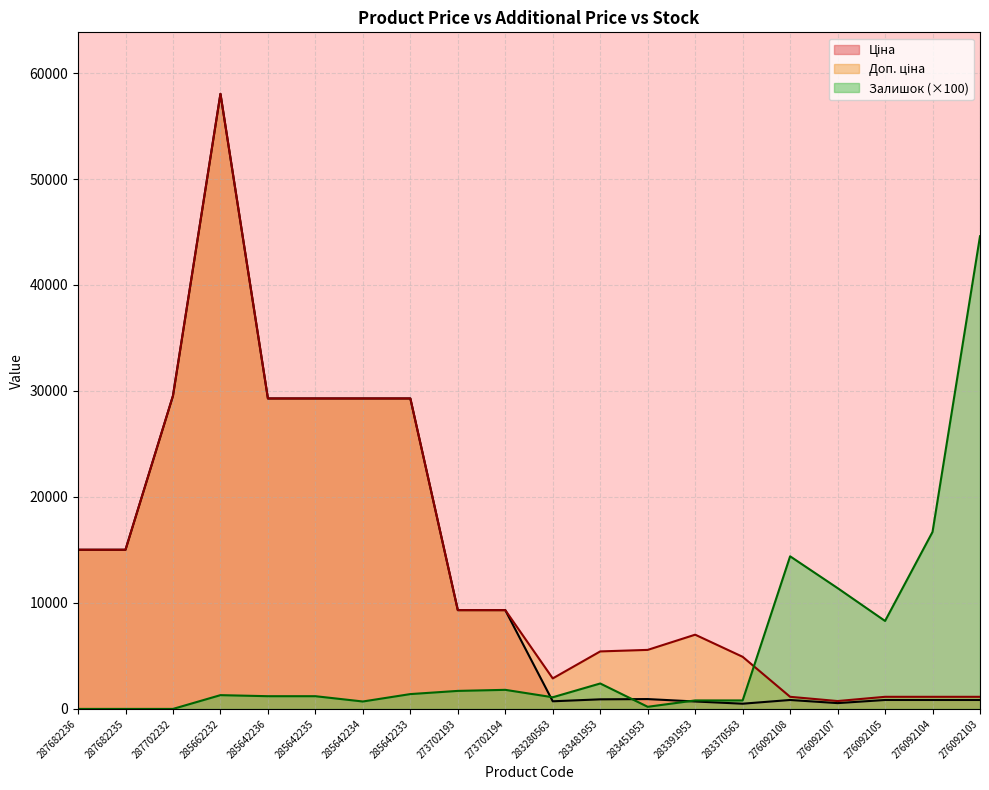

What is the label of the 7th point from the right?

283391953